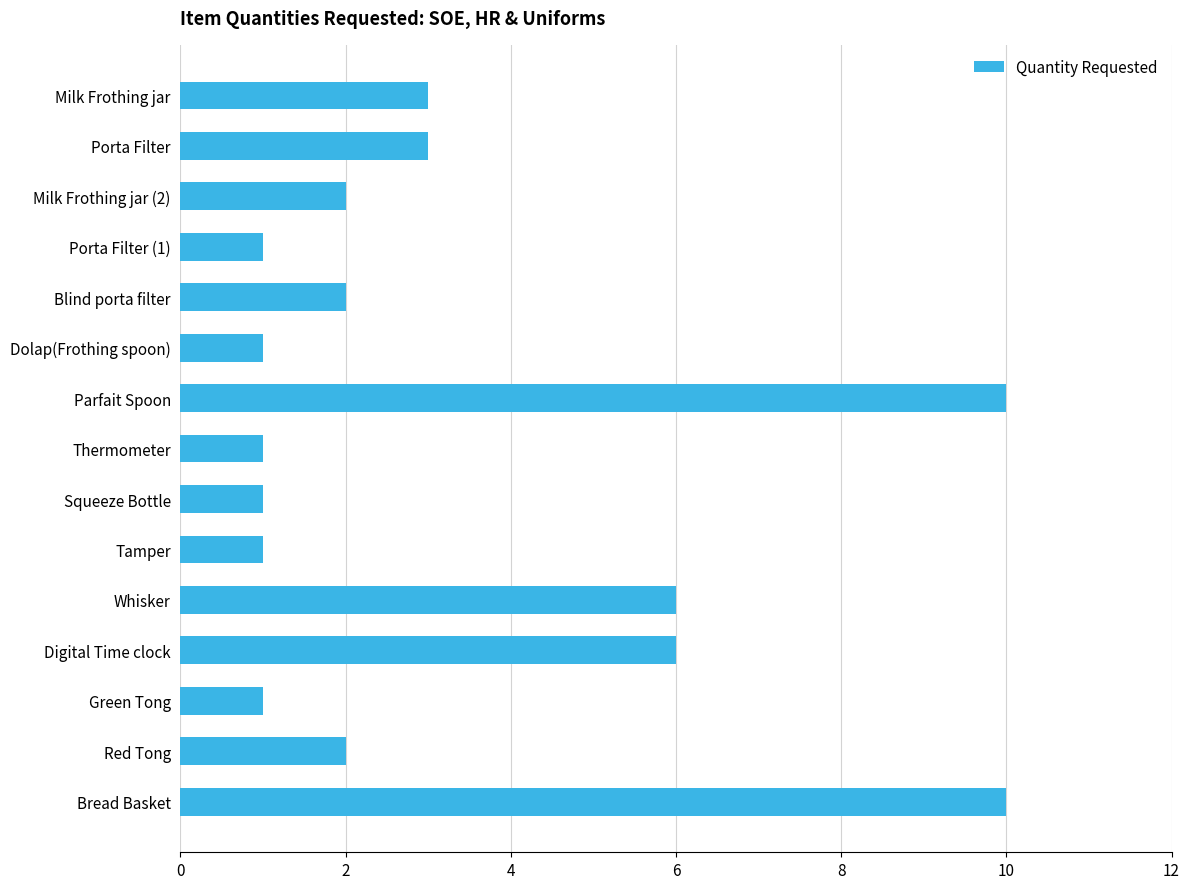

Reading top to bottom, extract all data points from this chart.

Milk Frothing jar=3	Porta Filter=3	Milk Frothing jar (2)=2	Porta Filter (1)=1	Blind porta filter=2	Dolap(Frothing spoon)=1	Parfait Spoon=10	Thermometer=1	Squeeze Bottle=1	Tamper=1	Whisker=6	Digital Time clock=6	Green Tong=1	Red Tong=2	Bread Basket=10